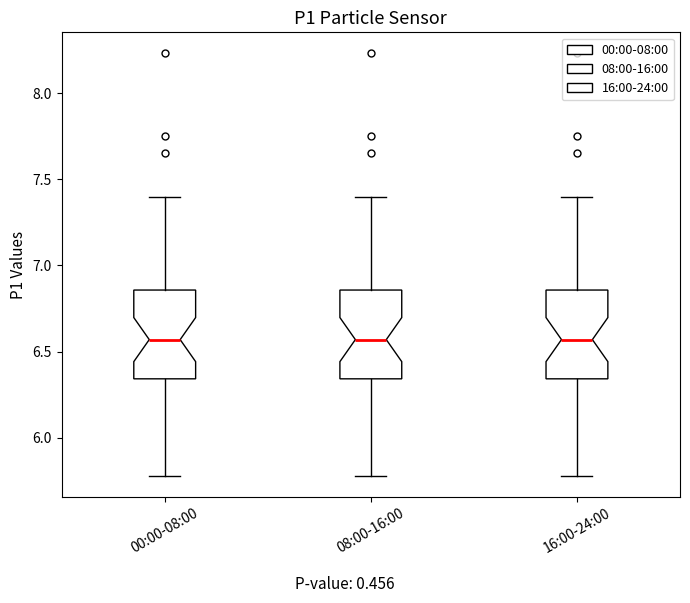

Reading left to right, transcribe this box plot: for each box, give where its median line is, the range the box spans, and where its two whiskers end, as read against the y-axis. The values are not printed on the chart, so give them approximately, as read against the axis.

00:00-08:00: median 6.55, box 6.35 to 6.85, whiskers 5.80 to 7.40
08:00-16:00: median 6.55, box 6.35 to 6.85, whiskers 5.80 to 7.40
16:00-24:00: median 6.55, box 6.35 to 6.85, whiskers 5.80 to 7.40